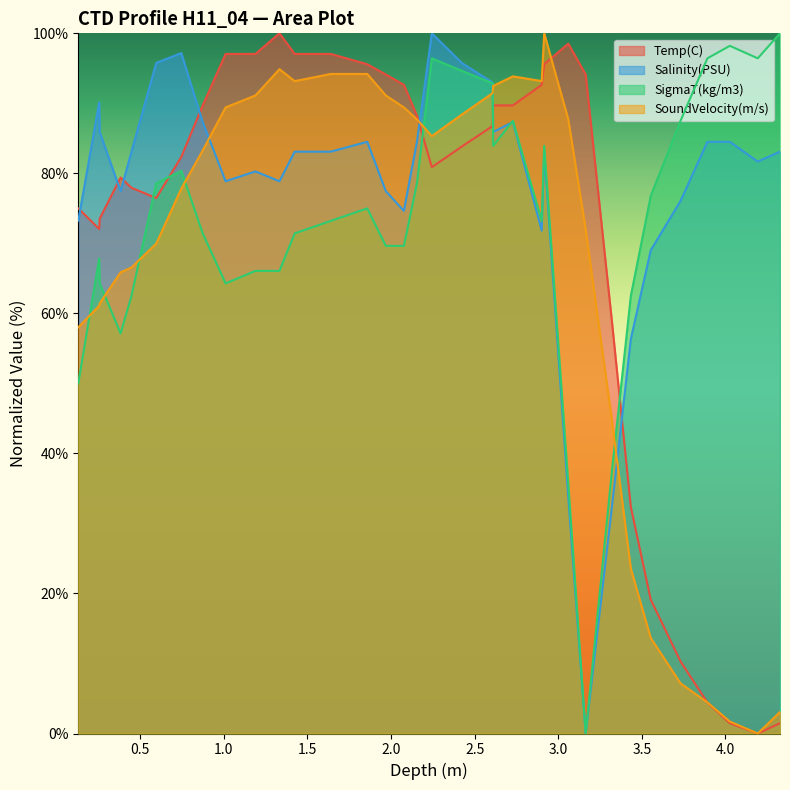

After their last crossing, which series has the higher values: SigmaT(kg/m3) or Temp(C)?

SigmaT(kg/m3)